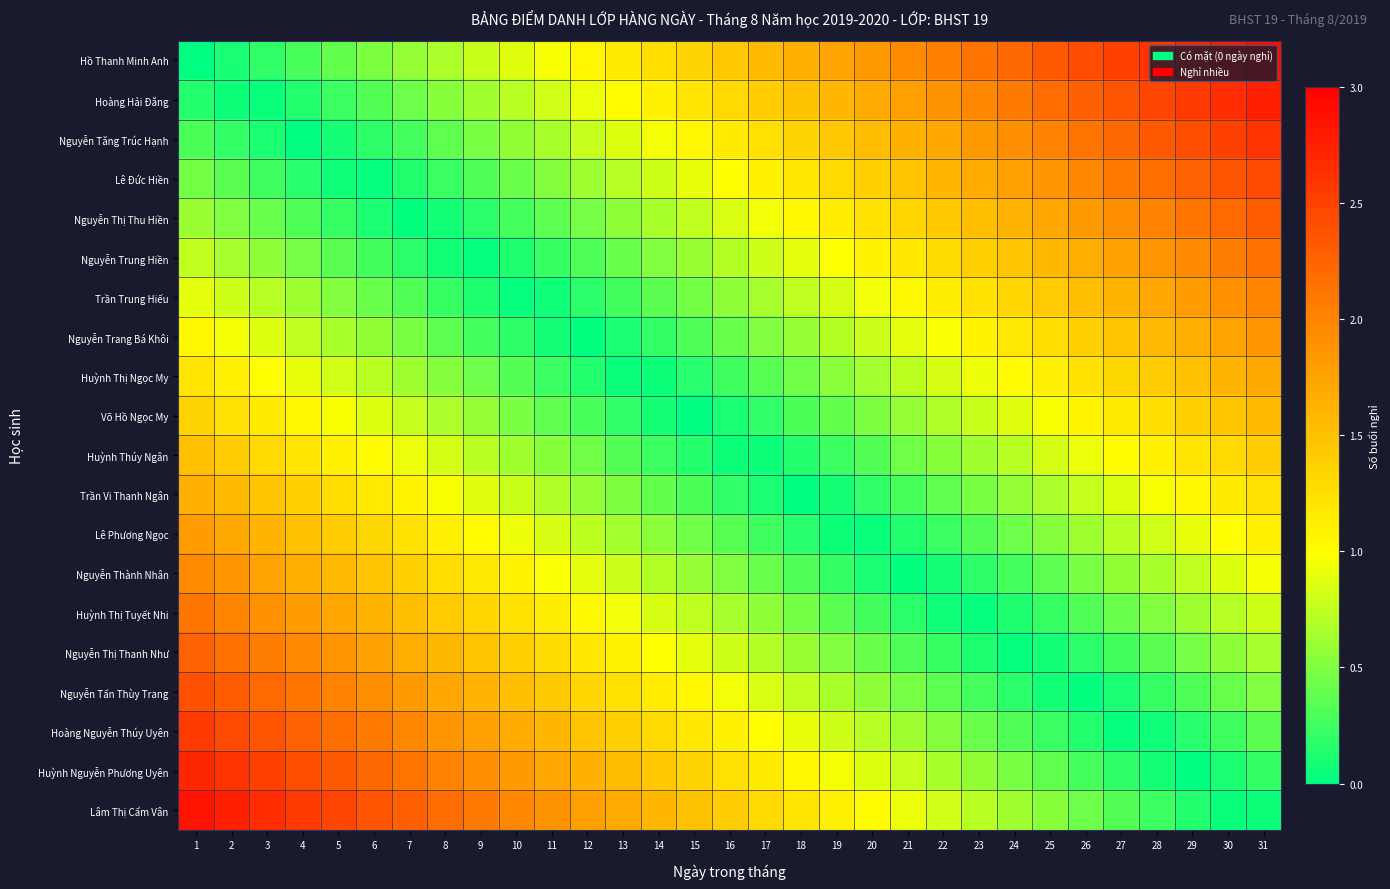

What is the difference between the highest and lowest values at 2?

2.7